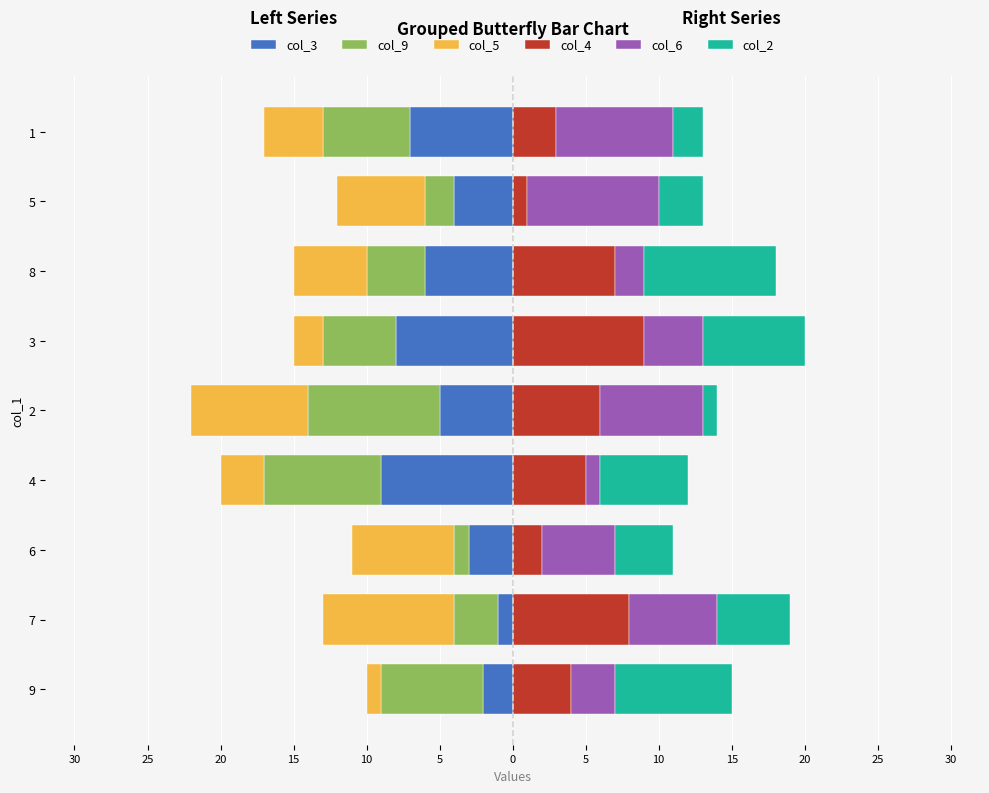

Which series has the largest total across all categories?

col_4